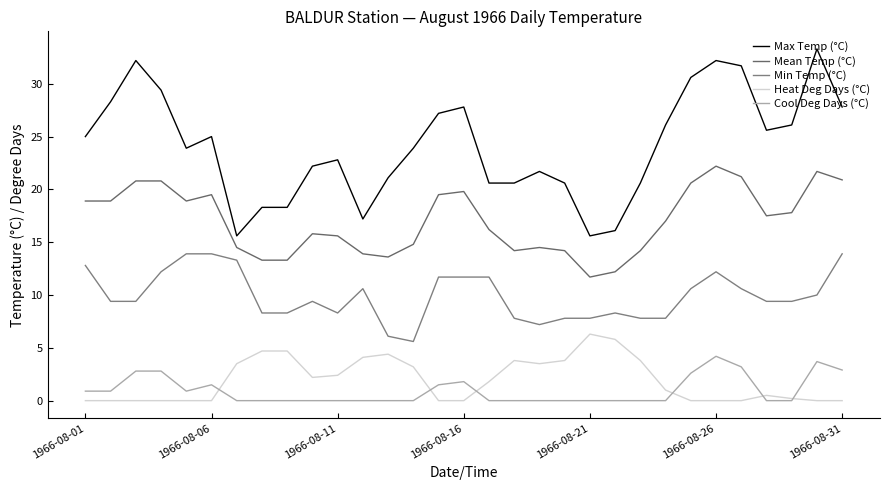

How many interior local peaks does the Cool Deg Days (°C) series have?

4